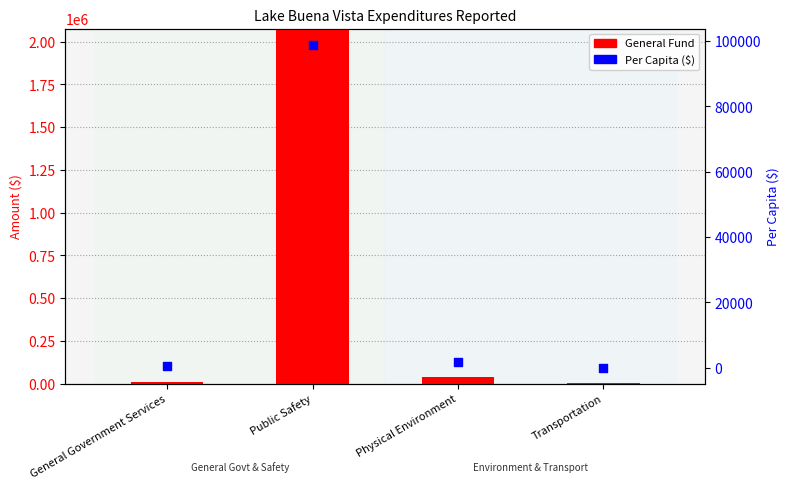

At which category is the sum across all series the highest?

Public Safety